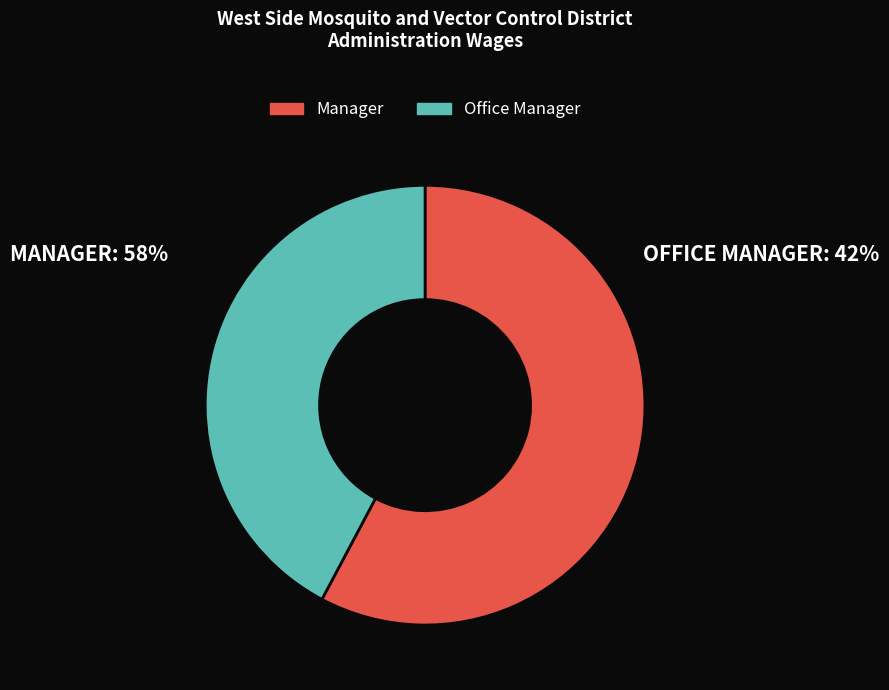

Rank the categories by value from lowest to highest.

Office Manager, Manager